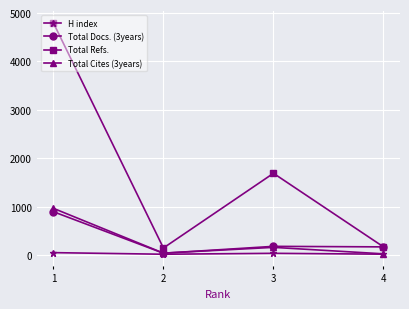

At 1, list the series in order from smallest to largest.

H index, Total Docs. (3years), Total Cites (3years), Total Refs.